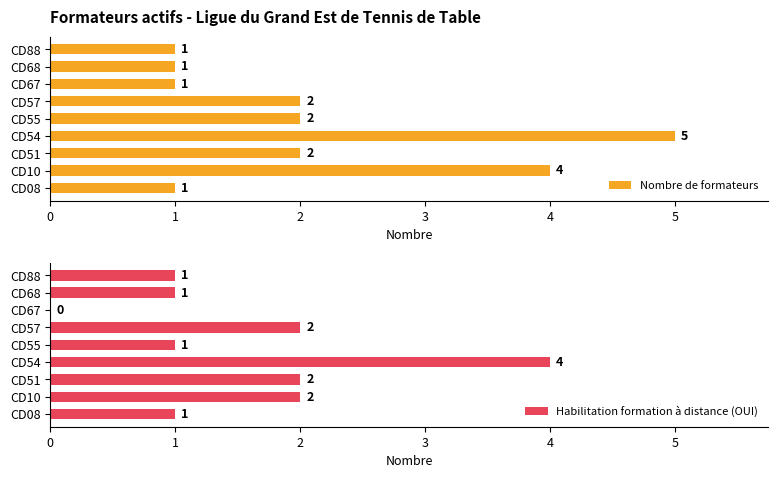

What is the difference between the maximum and minimum values in the Nombre de formateurs series?

4